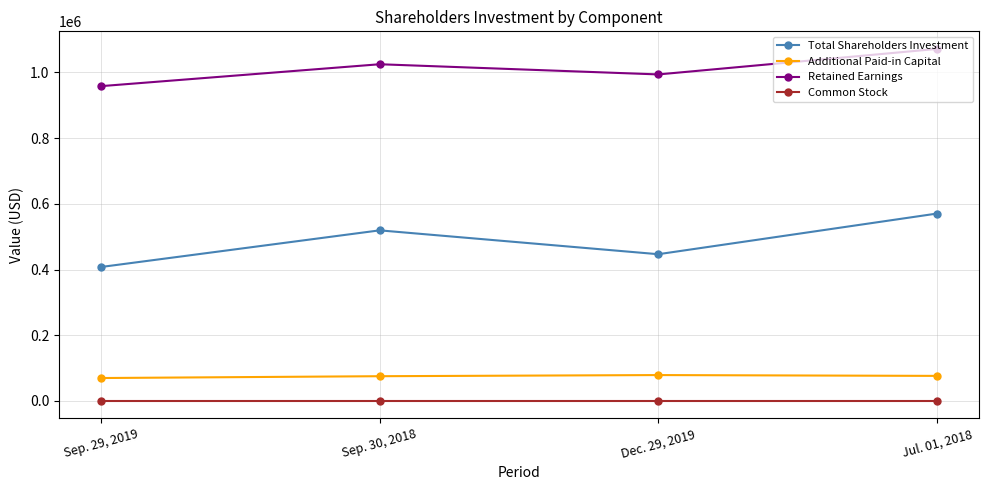

Which series has the largest range (max minus min)?

Total Shareholders Investment